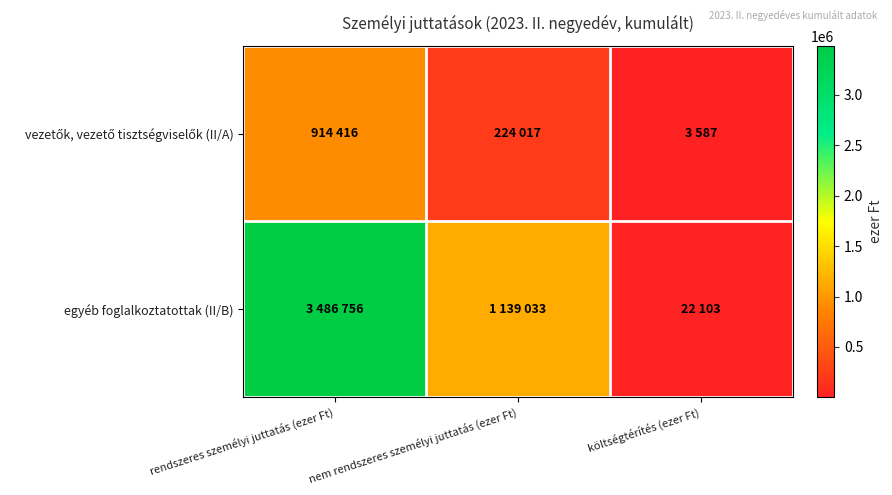

How many series are shown in this chart?

2